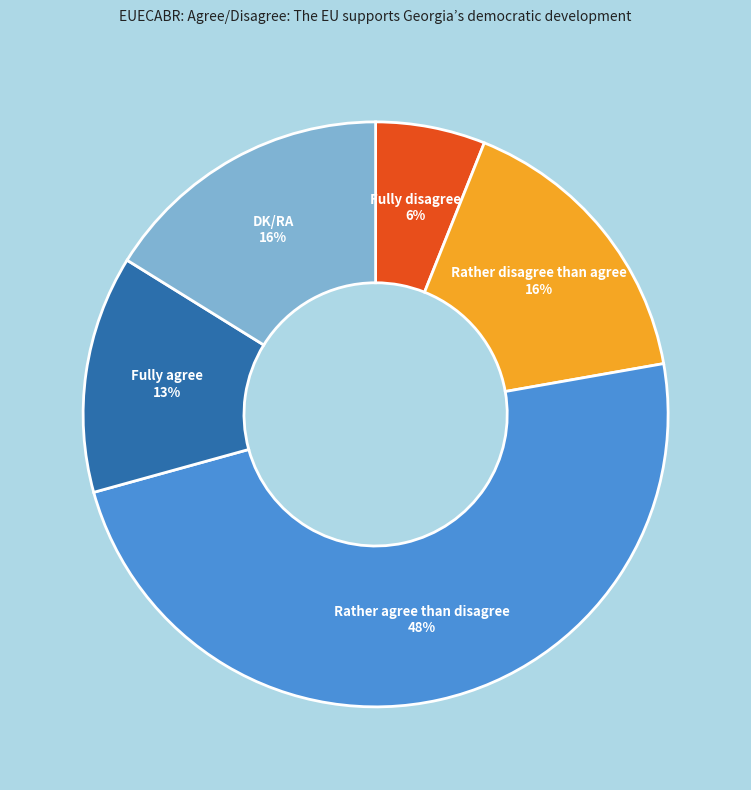

To the nearest percent, what is the difference between the Fully agree and Rather disagree than agree slice percentages?

3%